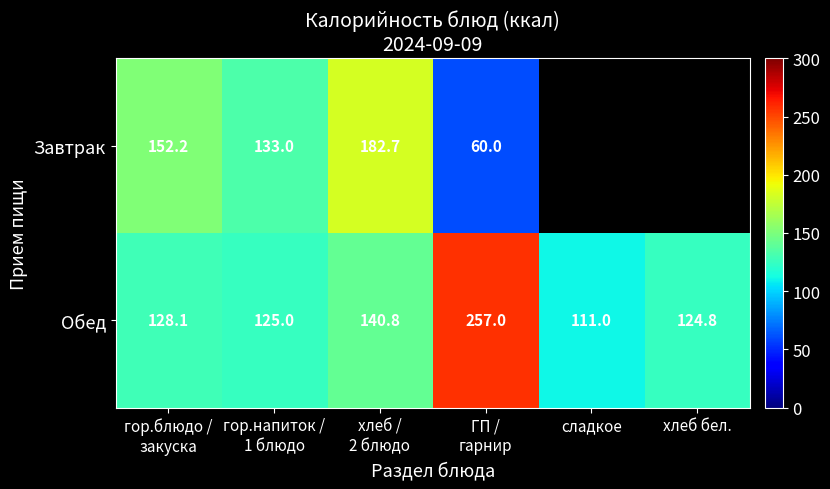

At which label does Обед reach its minimum?

сладкое